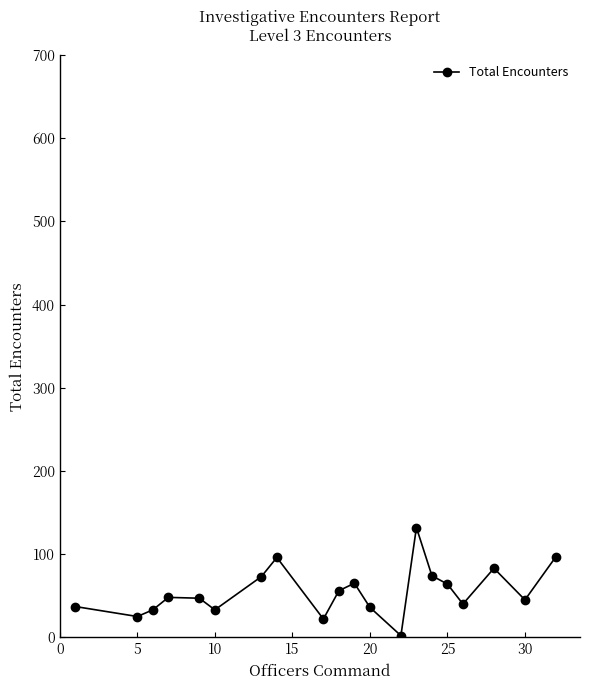

What is the value of the 11th point from the left?

65